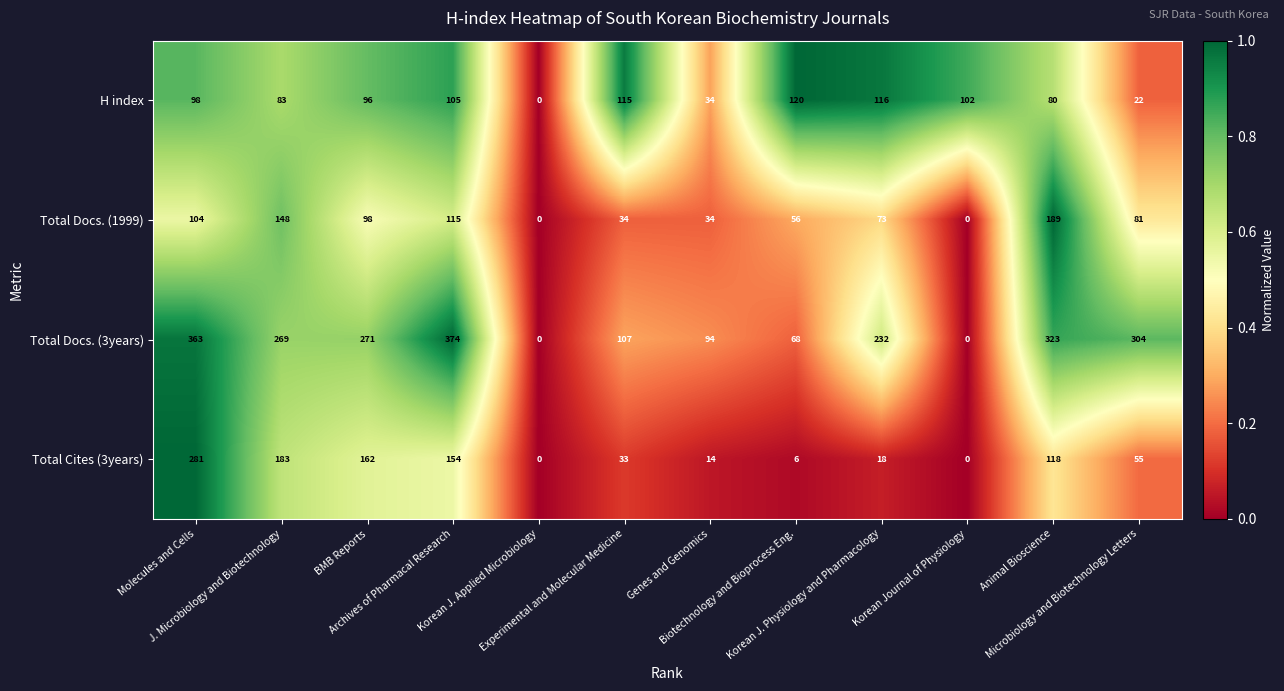

Which series has the largest range (max minus min)?

Total Docs. (3years)